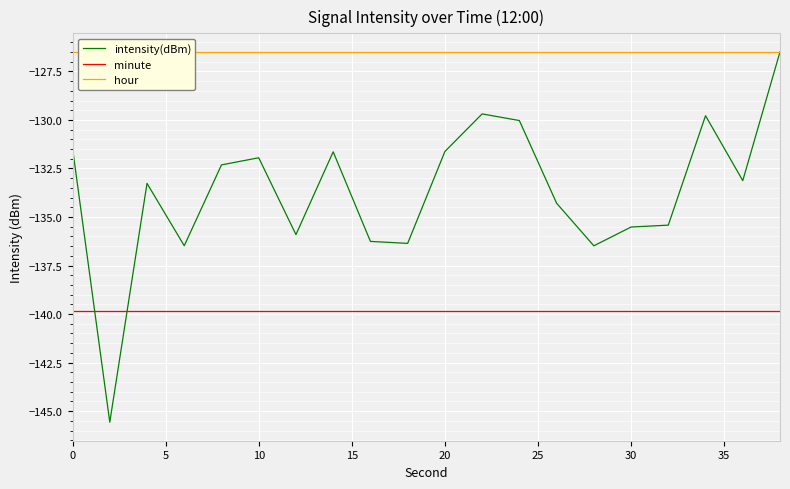

True or false: minute and intensity(dBm) cross at least once.

True